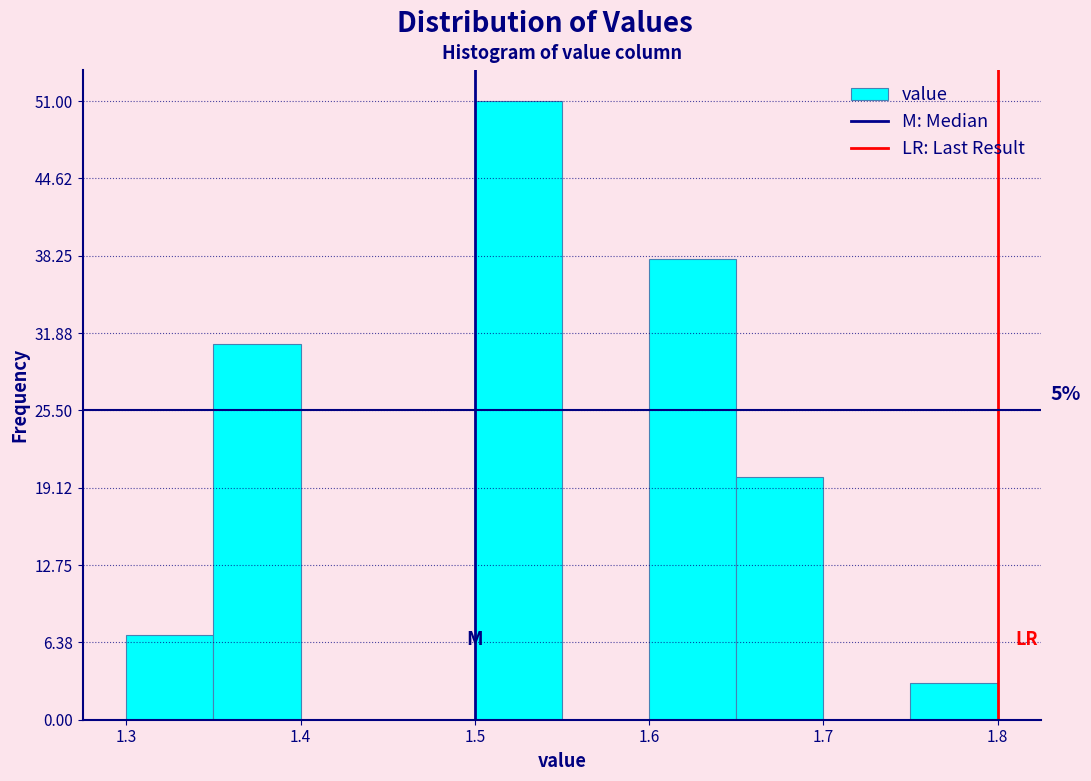

Which range on the x-axis has the tallest bar?

1.50 to 1.55